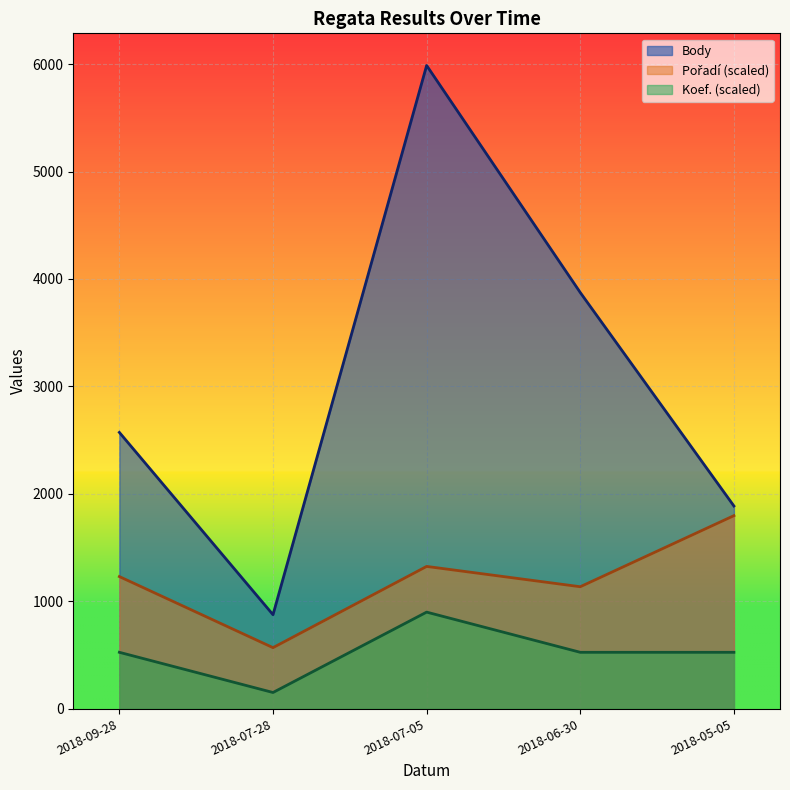

Which series has the largest total across all categories?

Body